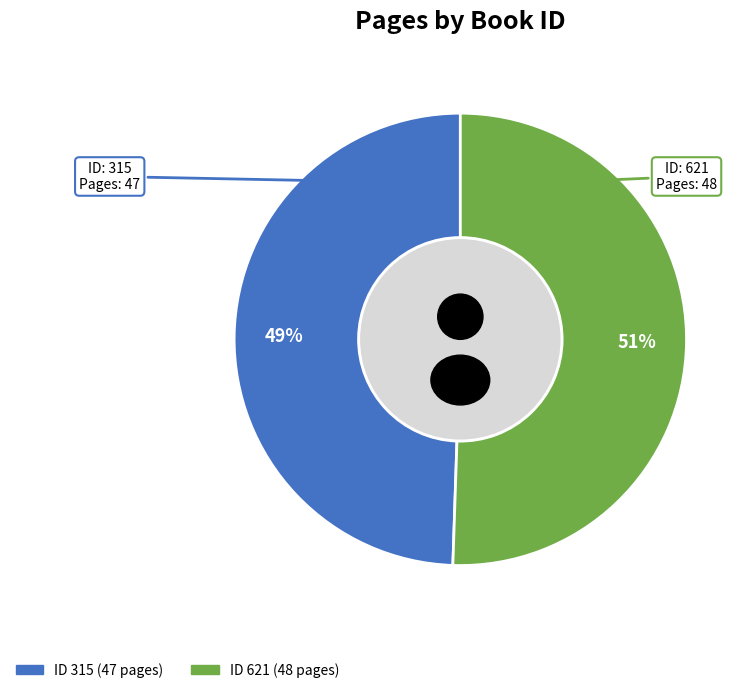

To the nearest percent, what portion does 315 represent?

49%